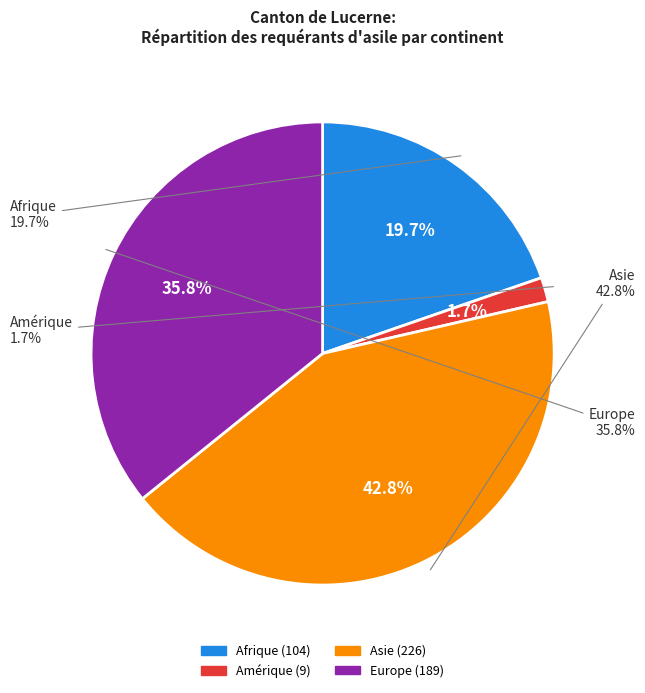

Rank the categories by value from highest to lowest.

Asie, Europe, Afrique, Amérique